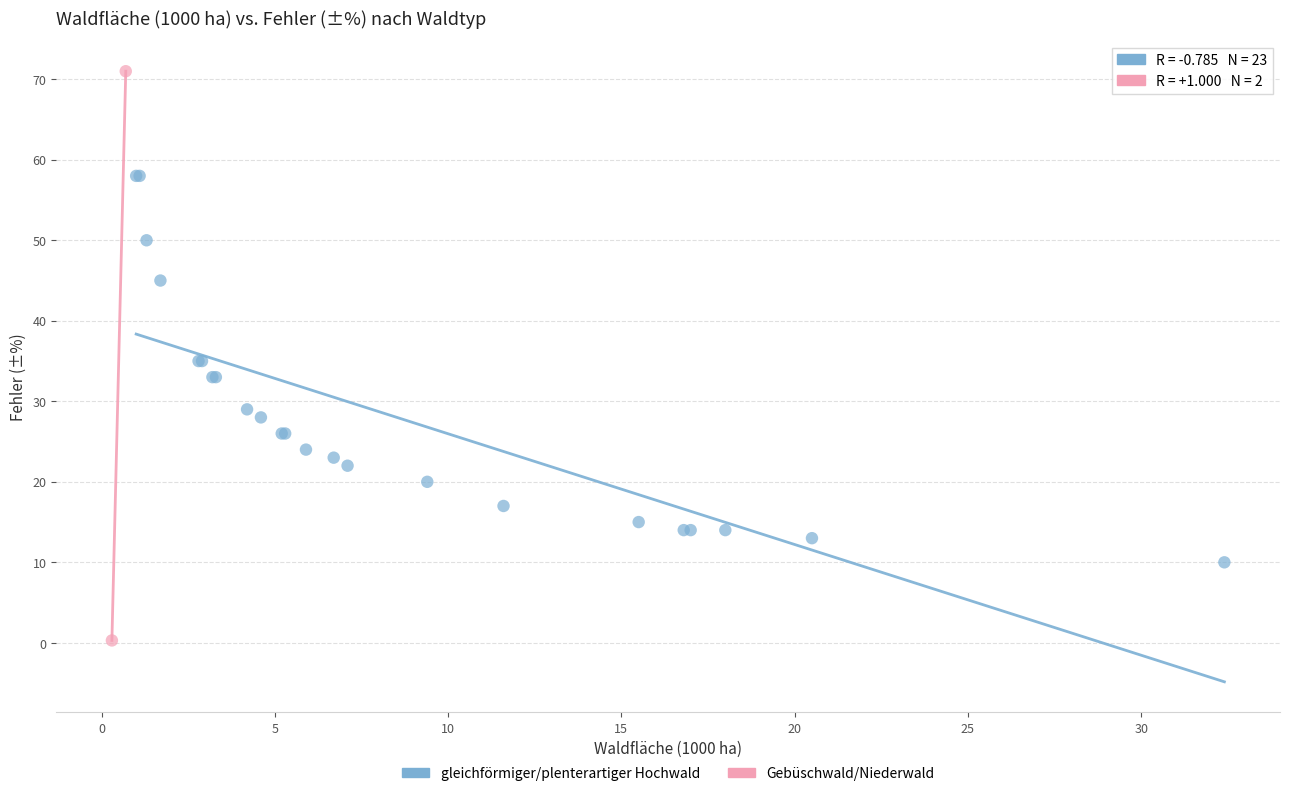

What are all the series names shown in the legend?

gleichförmiger/plenterartiger Hochwald, Gebüschwald/Niederwald